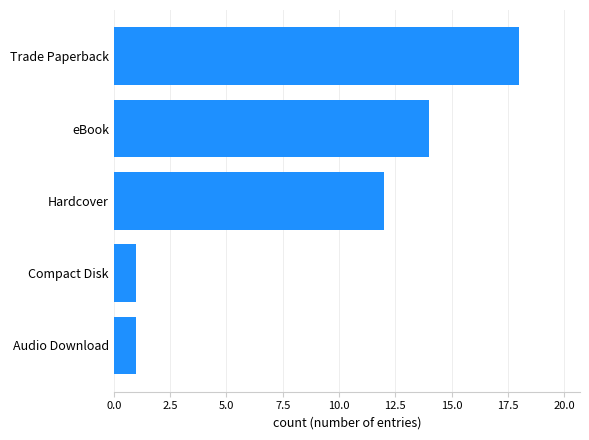

What is the label of the 4th bar from the top?

Compact Disk